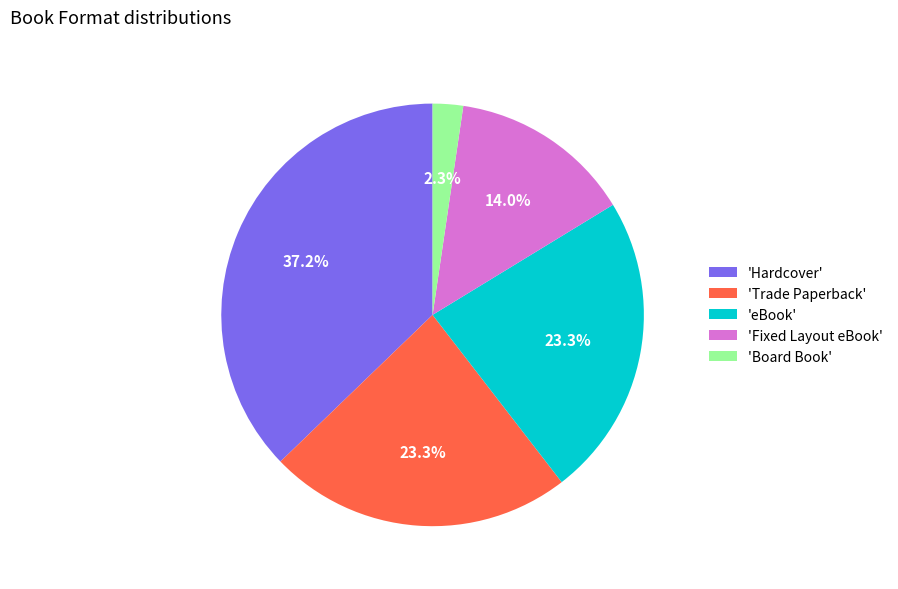

How many slices are in this pie chart?

5